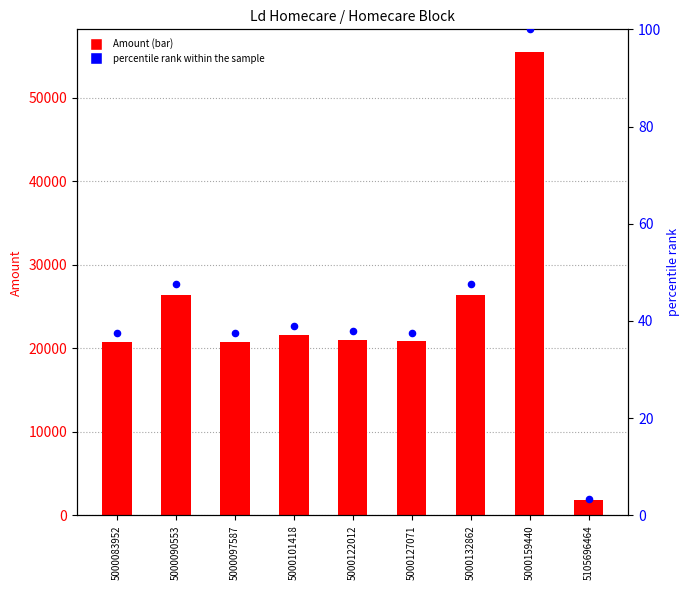

At which category is the sum across all series the highest?

5000159440